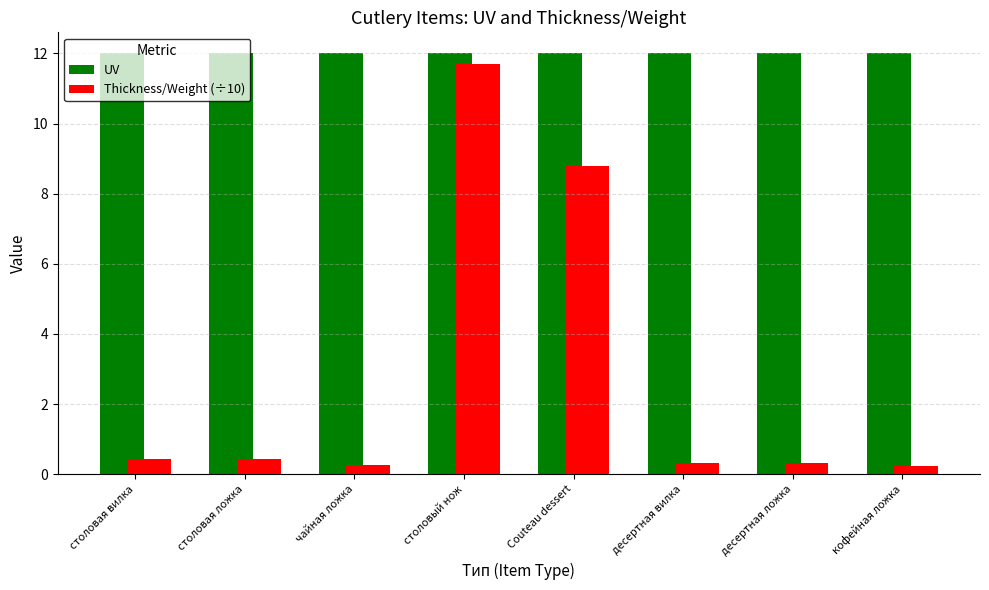

At how many categories does at least one series exceed 9?

8